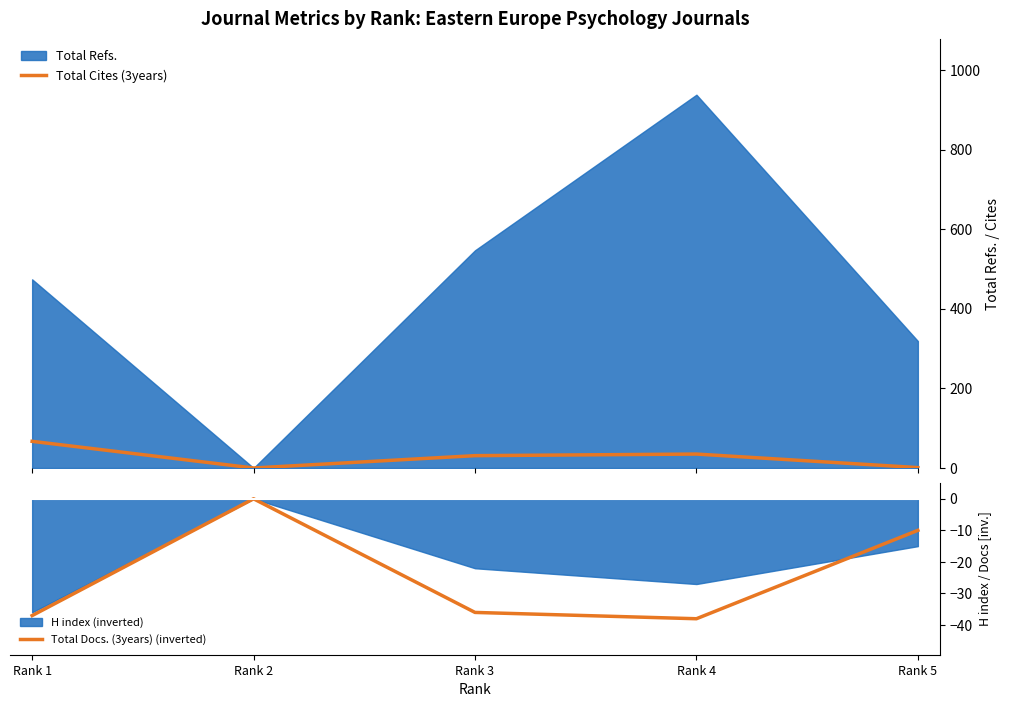

Reading right to left, transcribe all the data shown in this chart.

Total Cites (3years): 1	35	31	0	67
Total Docs. (3years) (inverted): -10	-38	-36	0	-37